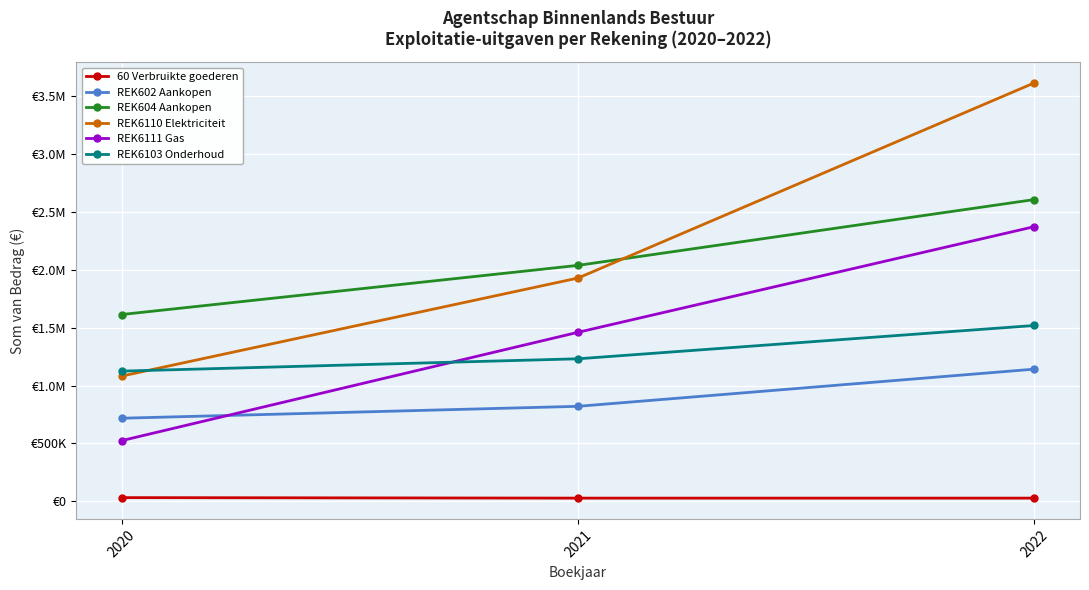

What is the minimum value for REK6110 Elektriciteit?

1081804.3